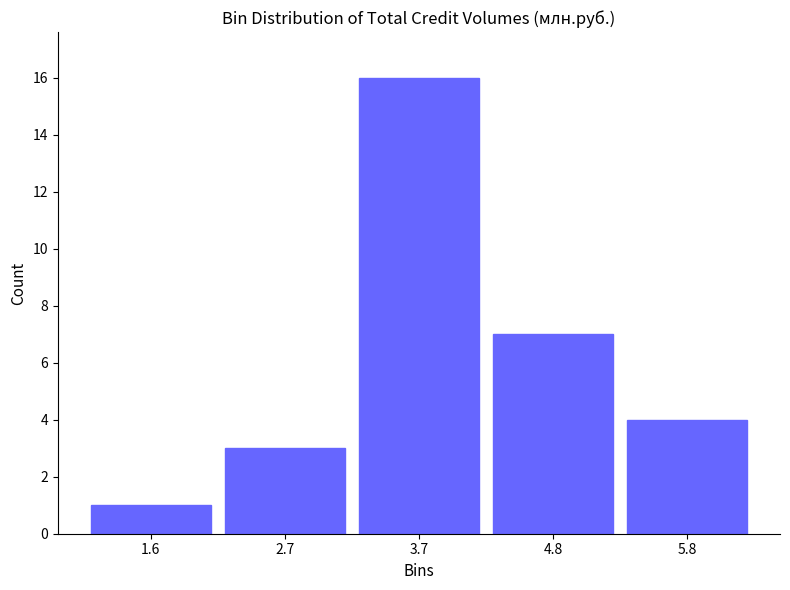

How tall is the bar that spans 5.4 to 6.4 on the x-axis? Neither the bar edges nor the heights are printed on the chart, so give them approximately, as read against the axes.

4